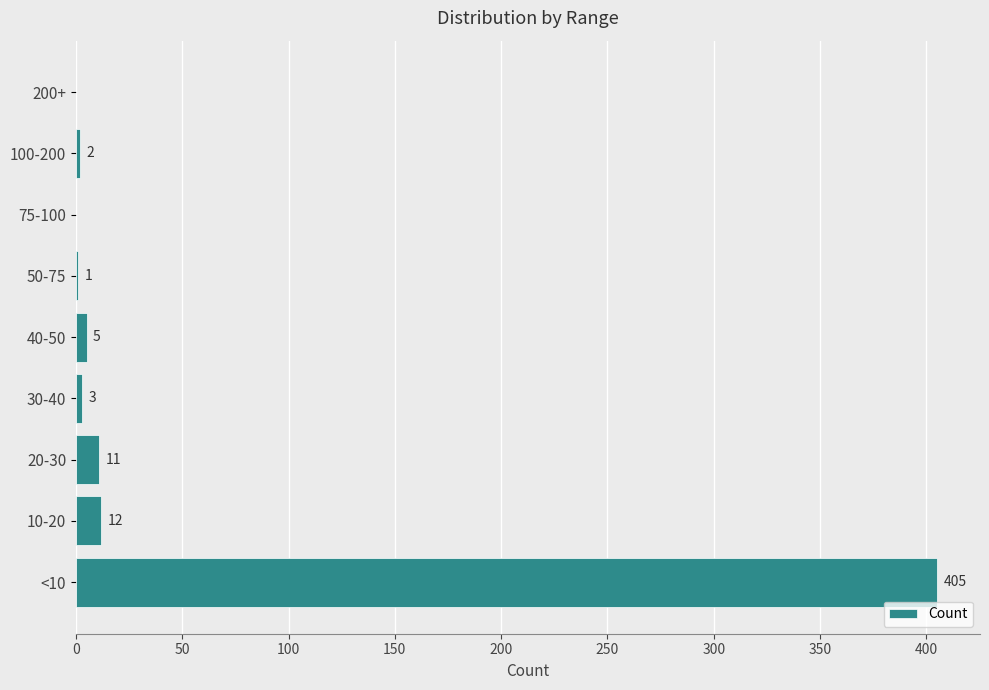

The value at 10-20 is 12. True or false?

True